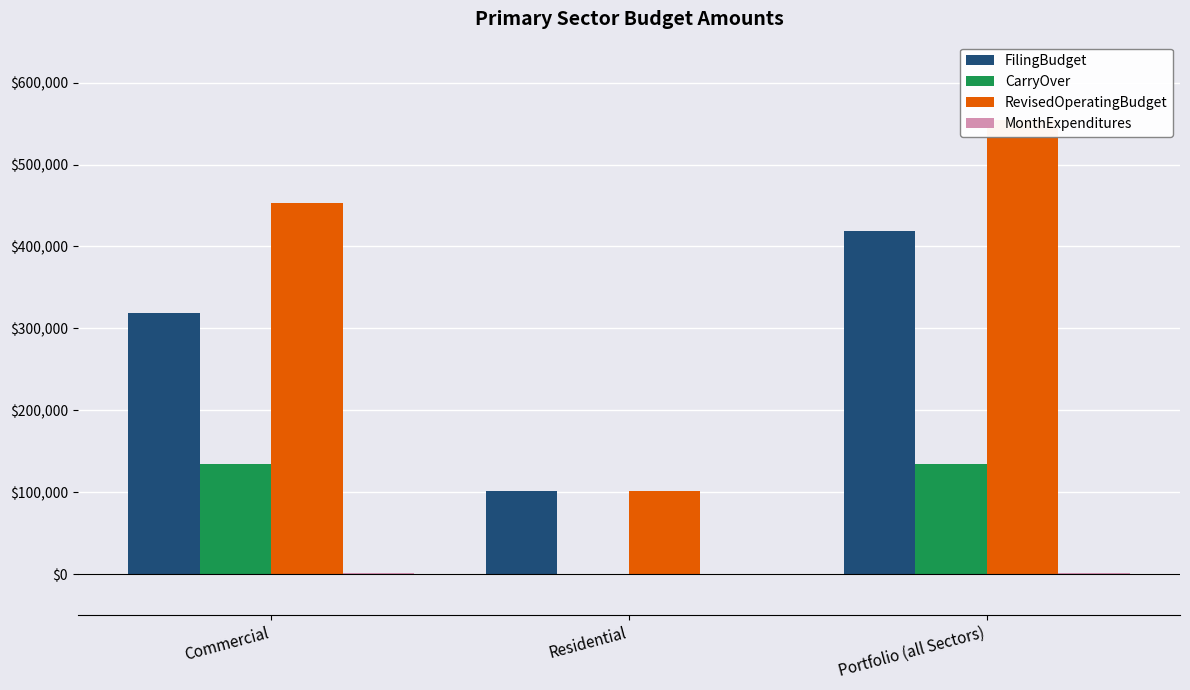

Is it true that CarryOver equals 34196 at Commercial?

False